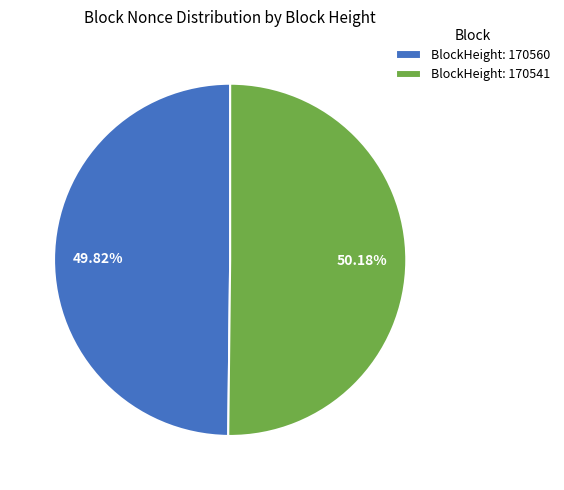

Is the sum of BlockHeight: 170541 and BlockHeight: 170560 greater than half?

Yes